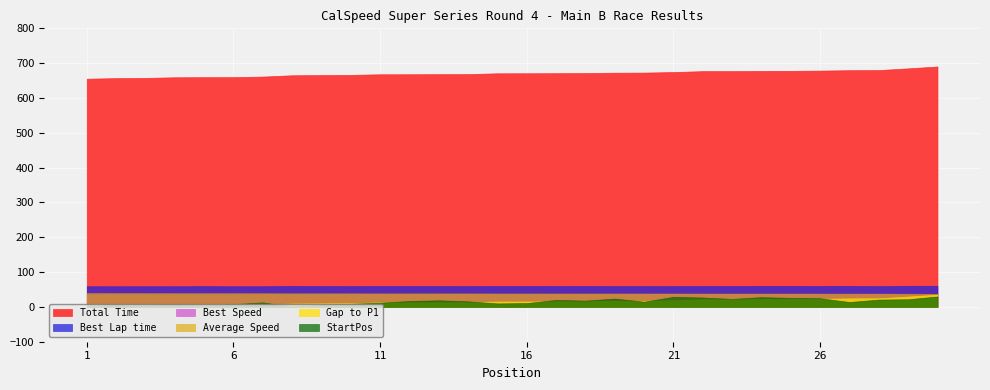

How many categories are shown in the chart?

30